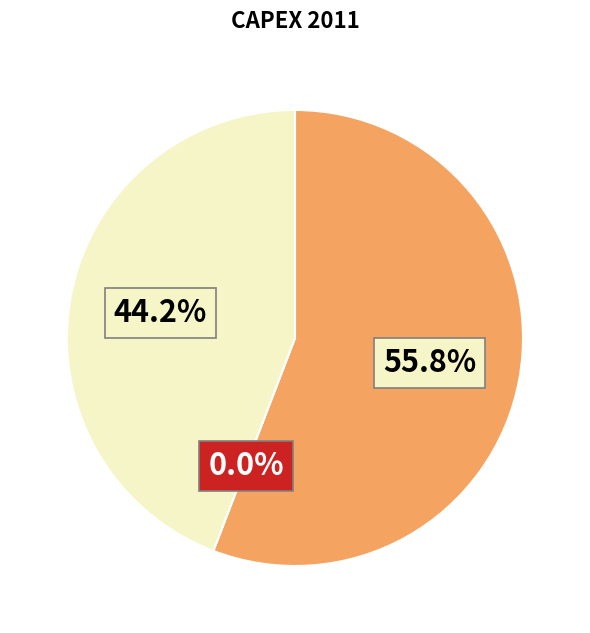

What is the majority slice?

CSU CardSystem